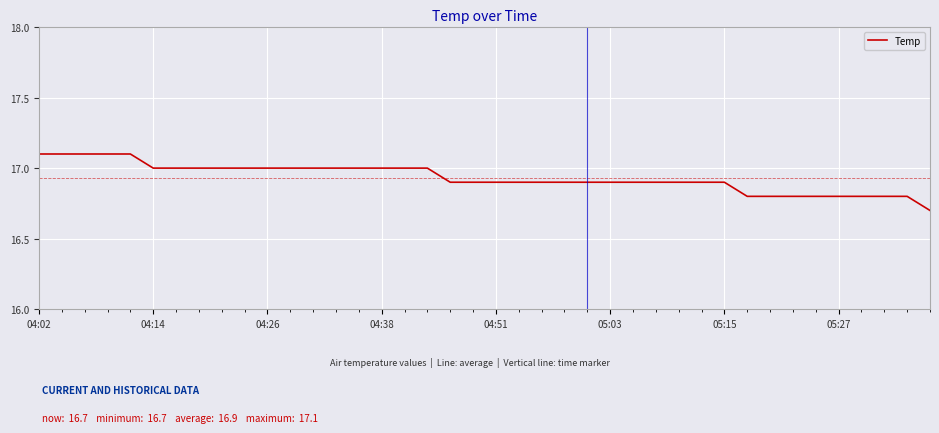

What is the greatest value displayed?

17.1